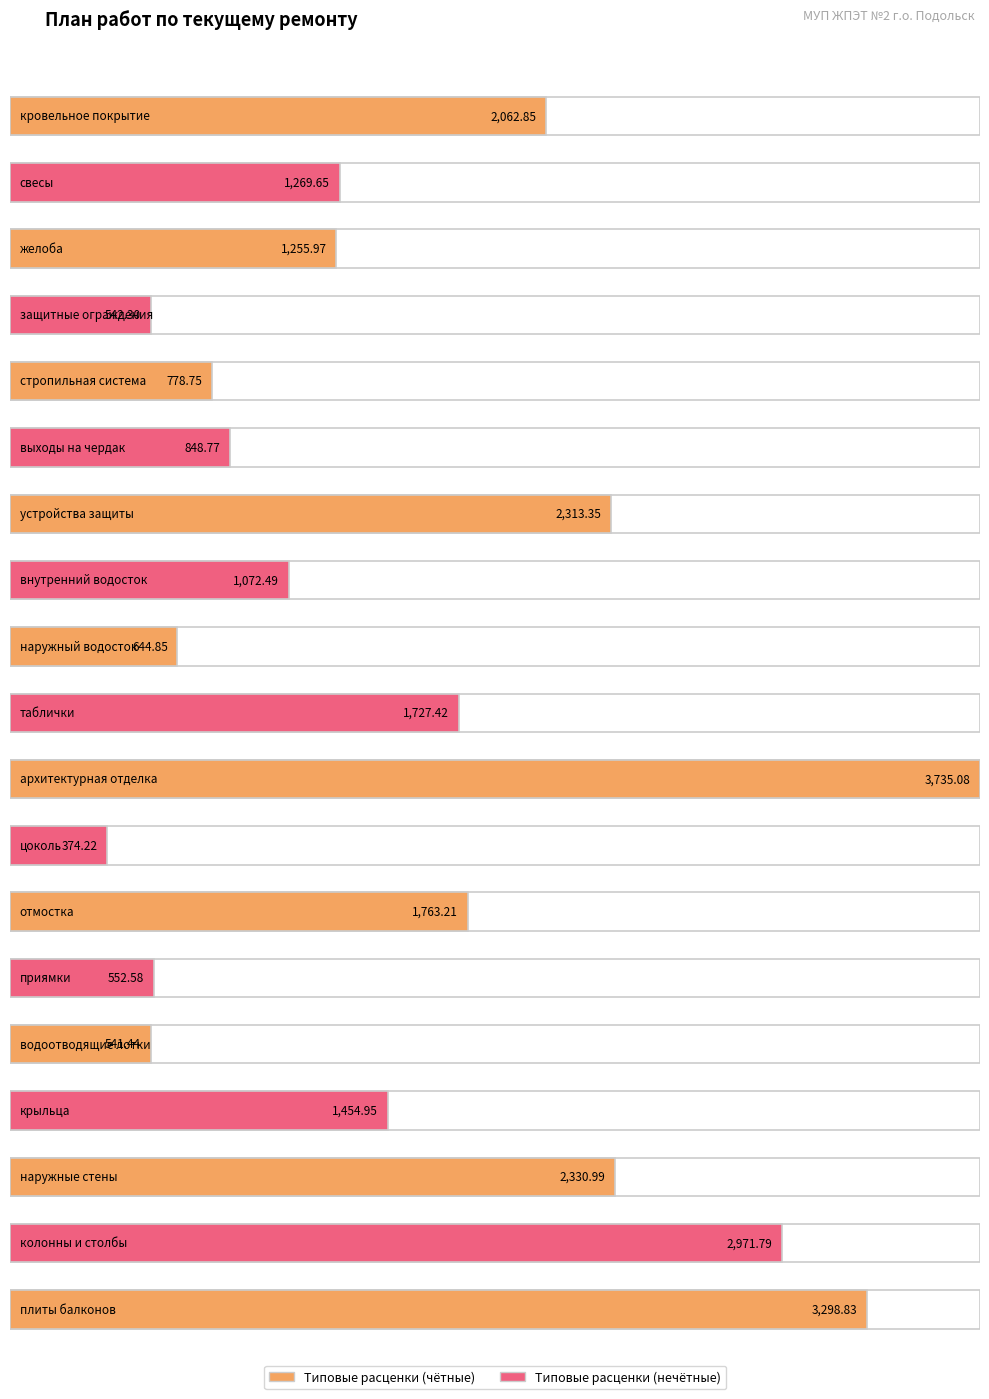

How many distinct data groups are displayed?

2